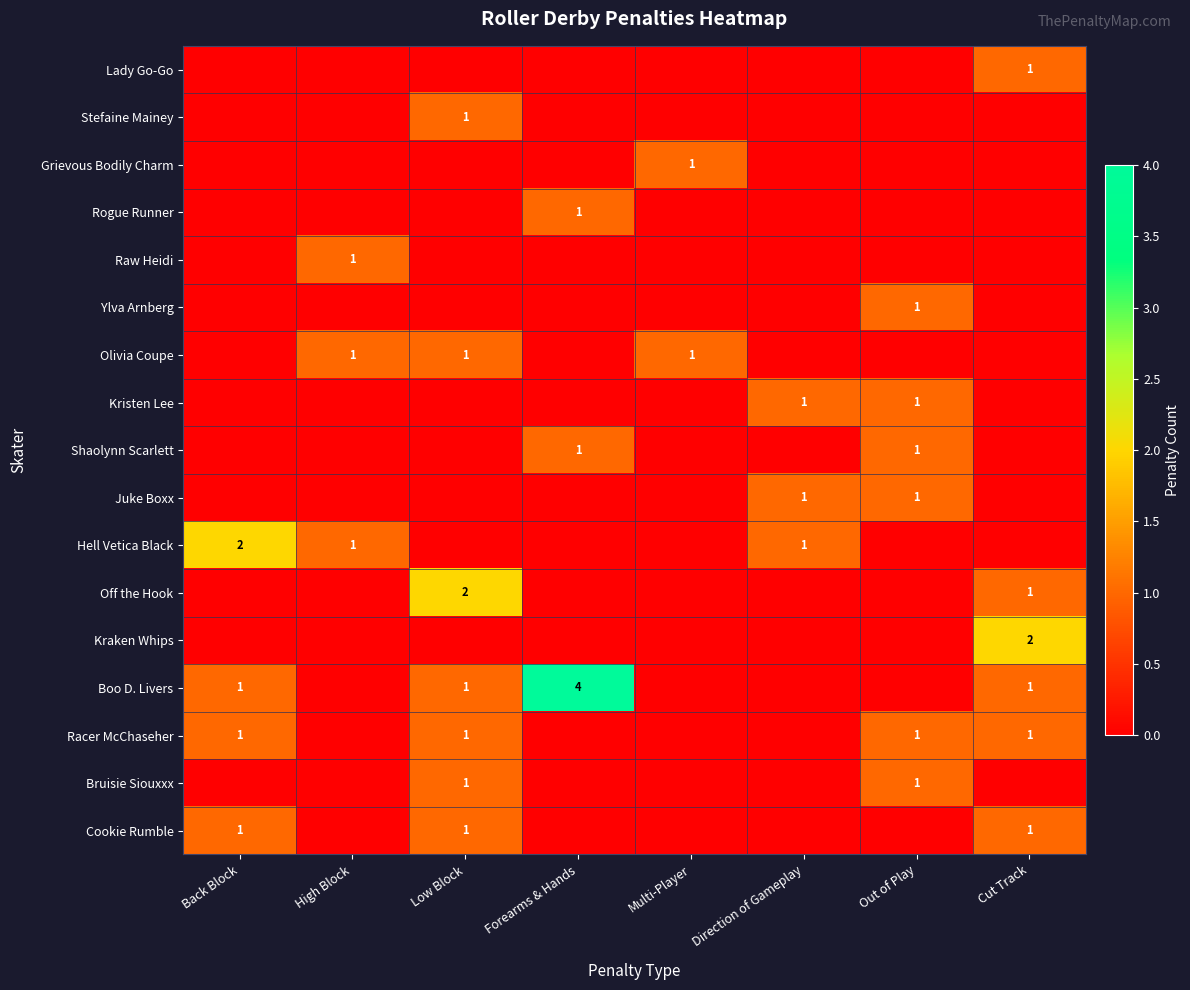

List the series in order of their peak value, lowest first.

Lady Go-Go, Stefaine Mainey, Grievous Bodily Charm, Rogue Runner, Raw Heidi, Ylva Arnberg, Olivia Coupe, Kristen Lee, Shaolynn Scarlett, Juke Boxx, Racer McChaseher, Bruisie Siouxxx, Cookie Rumble, Hell Vetica Black, Off the Hook, Kraken Whips, Boo D. Livers